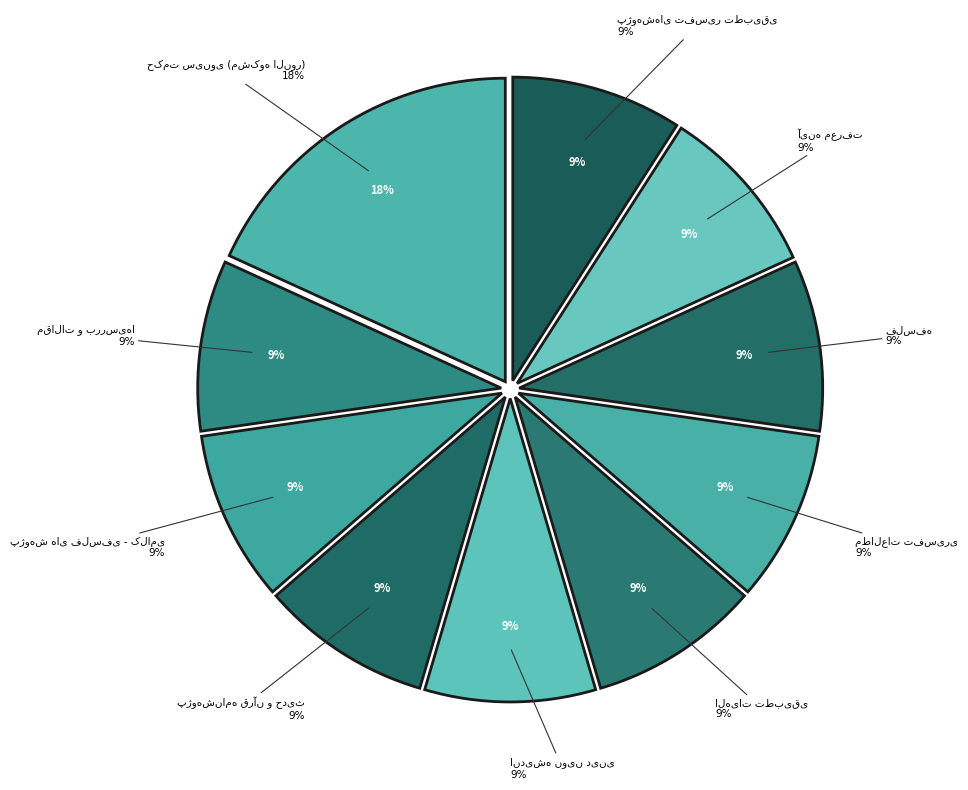

To the nearest percent, what portion does الهیات تطبیقی represent?

9%